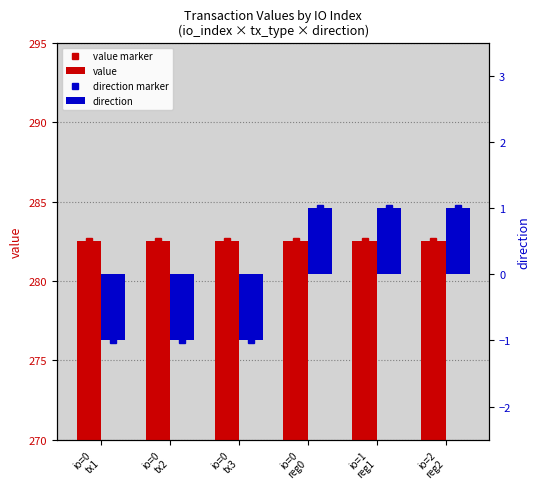

What is the difference between the highest and lowest values at io=0
tx3?

283.5